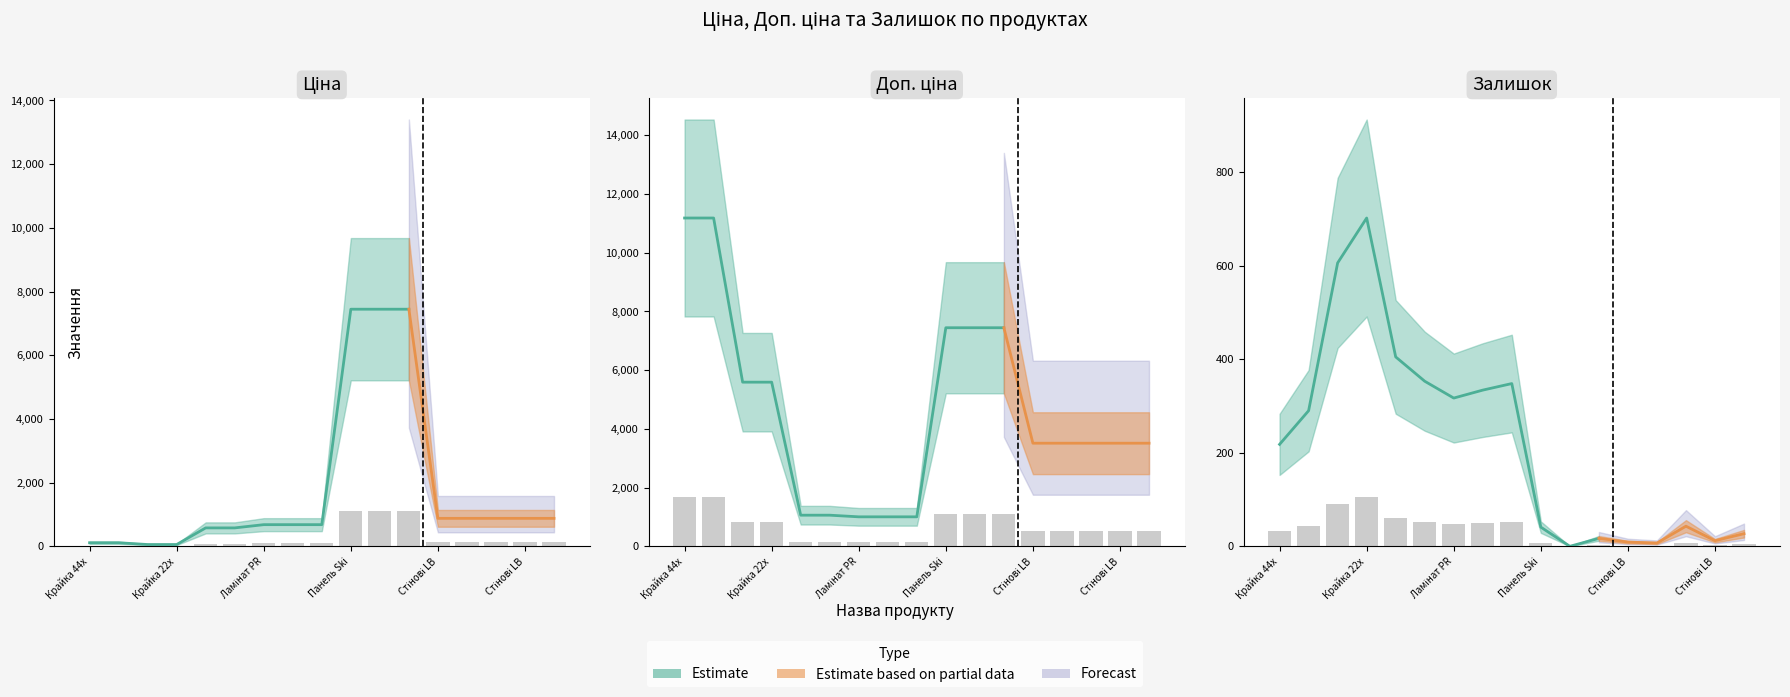

How many groups of bars are there?

17